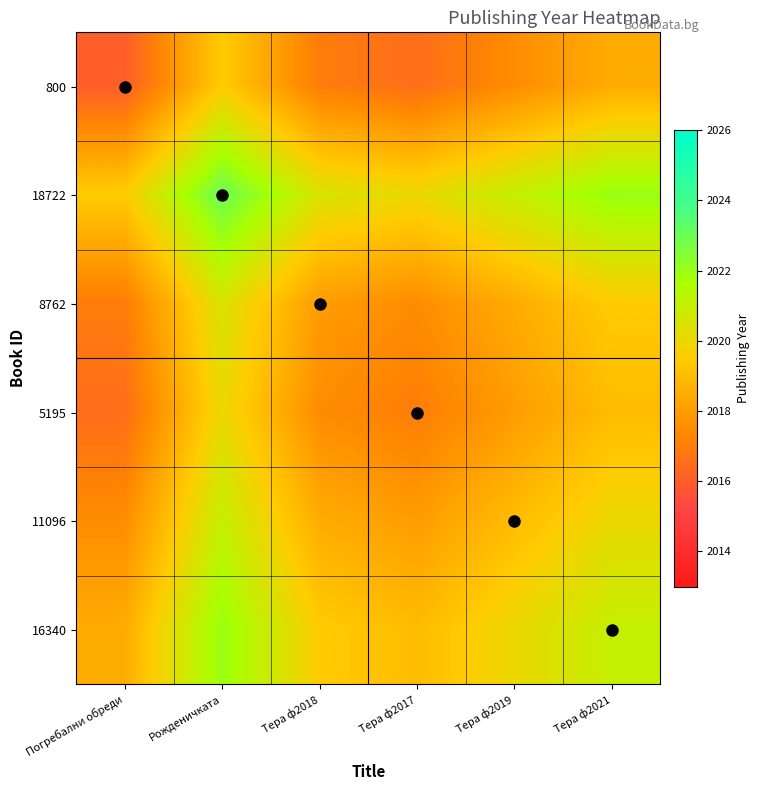

Reading left to right, extract all data points from this chart.

800: Погребални обреди=2016.0	Рожденичката=2019.5	Тера ф2018=2017.0	Тера ф2017=2016.5	Тера ф2019=2017.5	Тера ф2021=2018.5
18722: Погребални обреди=2019.5	Рожденичката=2023.0	Тера ф2018=2020.5	Тера ф2017=2020.0	Тера ф2019=2021.0	Тера ф2021=2022.0
8762: Погребални обреди=2017.0	Рожденичката=2020.5	Тера ф2018=2018.0	Тера ф2017=2017.5	Тера ф2019=2018.5	Тера ф2021=2019.5
5195: Погребални обреди=2016.5	Рожденичката=2020.0	Тера ф2018=2017.5	Тера ф2017=2017.0	Тера ф2019=2018.0	Тера ф2021=2019.0
11096: Погребални обреди=2017.5	Рожденичката=2021.0	Тера ф2018=2018.5	Тера ф2017=2018.0	Тера ф2019=2019.0	Тера ф2021=2020.0
16340: Погребални обреди=2018.5	Рожденичката=2022.0	Тера ф2018=2019.5	Тера ф2017=2019.0	Тера ф2019=2020.0	Тера ф2021=2021.0